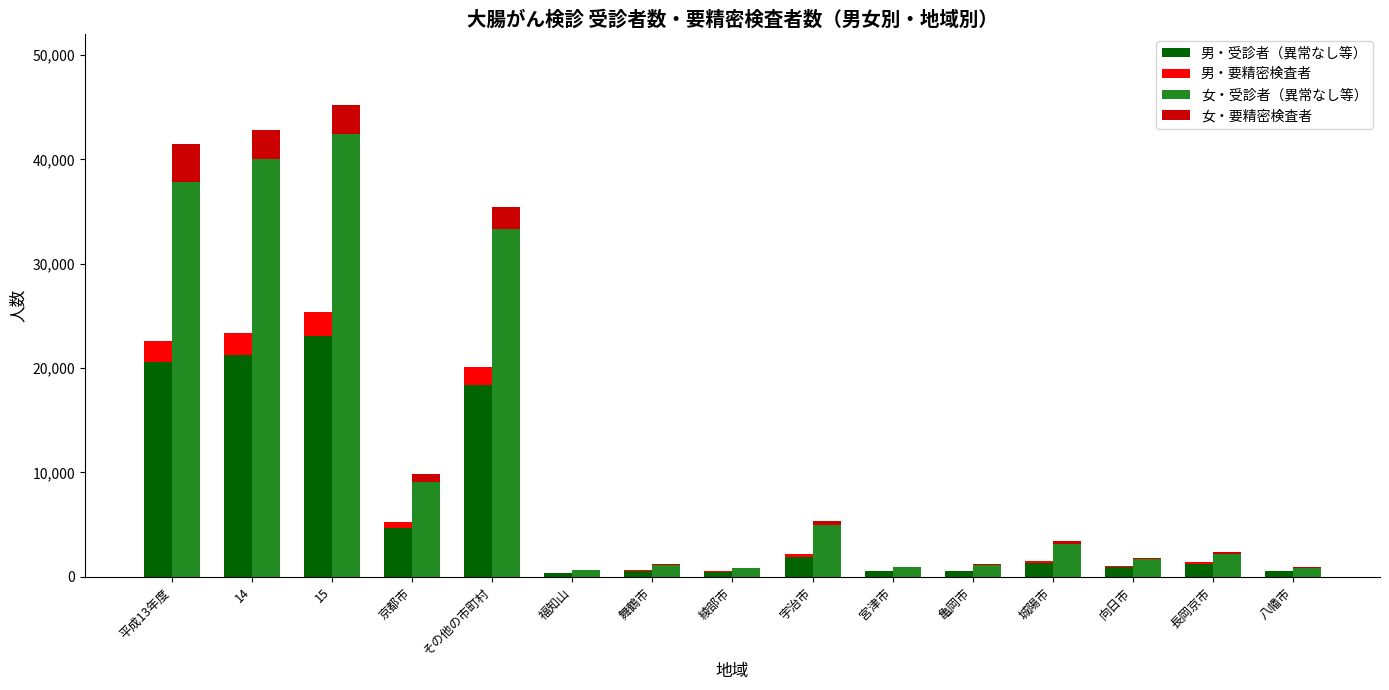

How many bars are there in total?

60